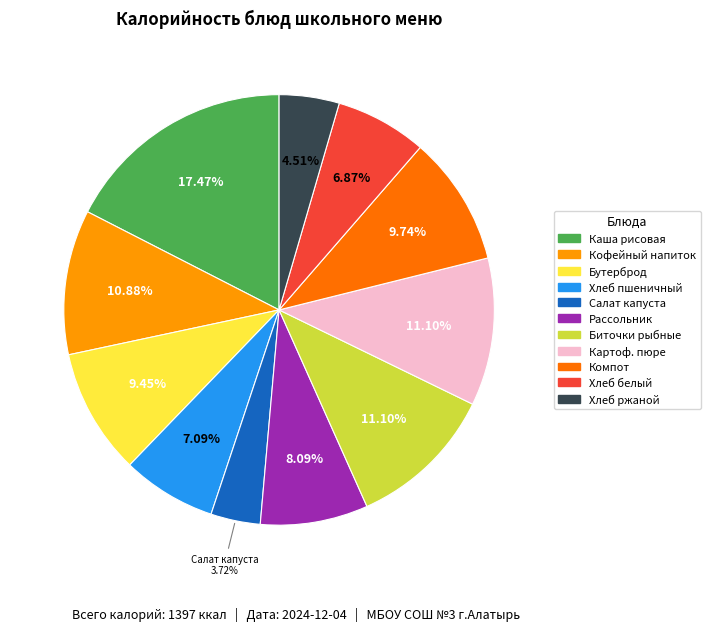

What is the ratio of the value at Каша рисовая to the value at Рассольник?

2.2